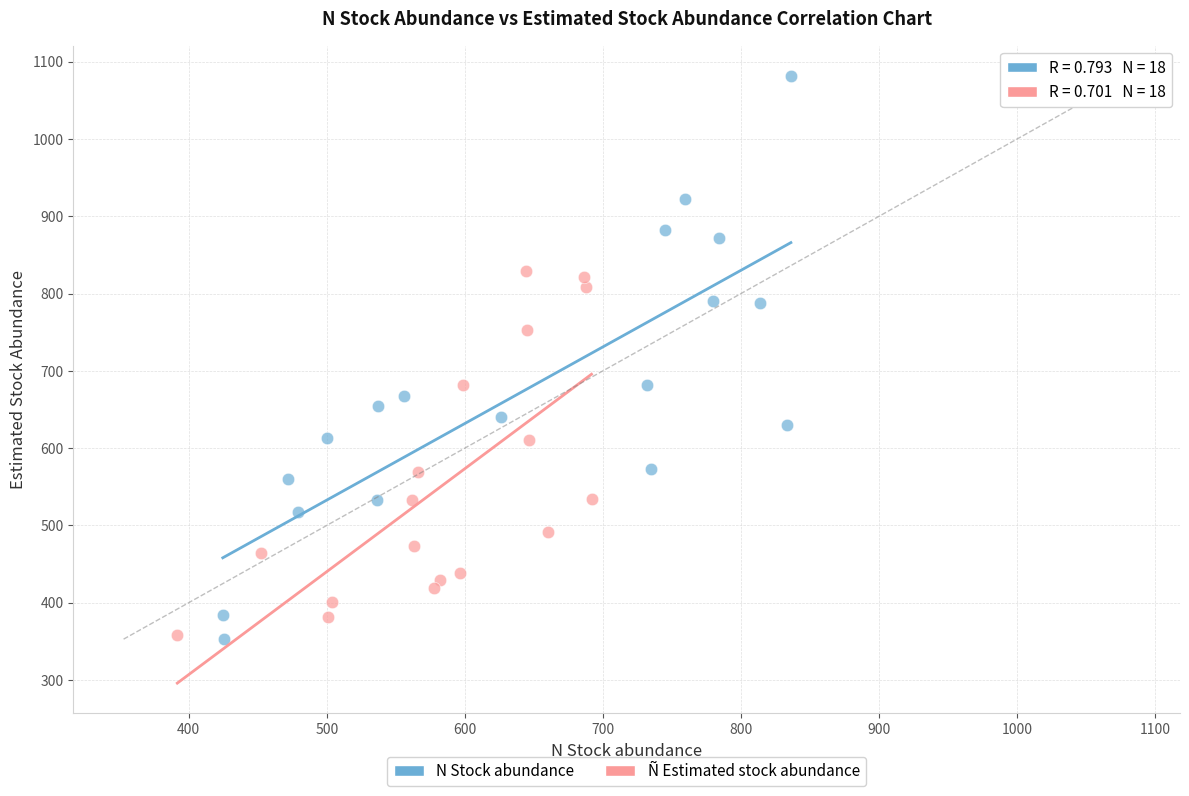

Which series contains the highest Y value?

N Stock abundance